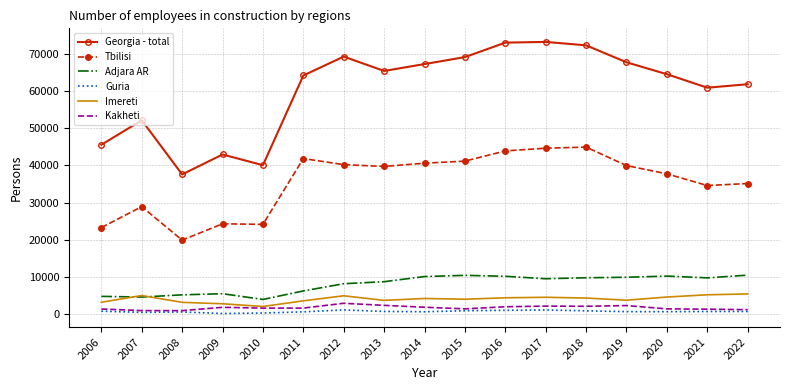

Is the value of Imereti at 2012 greater than the value of Tbilisi at 2019?

No